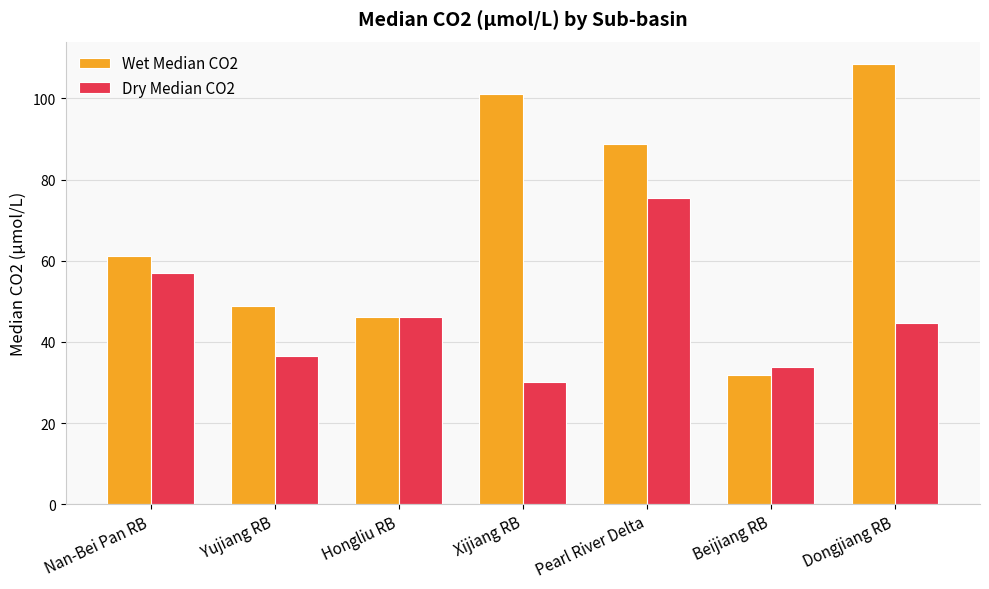

Rank the series at Nan-Bei Pan RB from lowest to highest value.

Dry Median CO2, Wet Median CO2